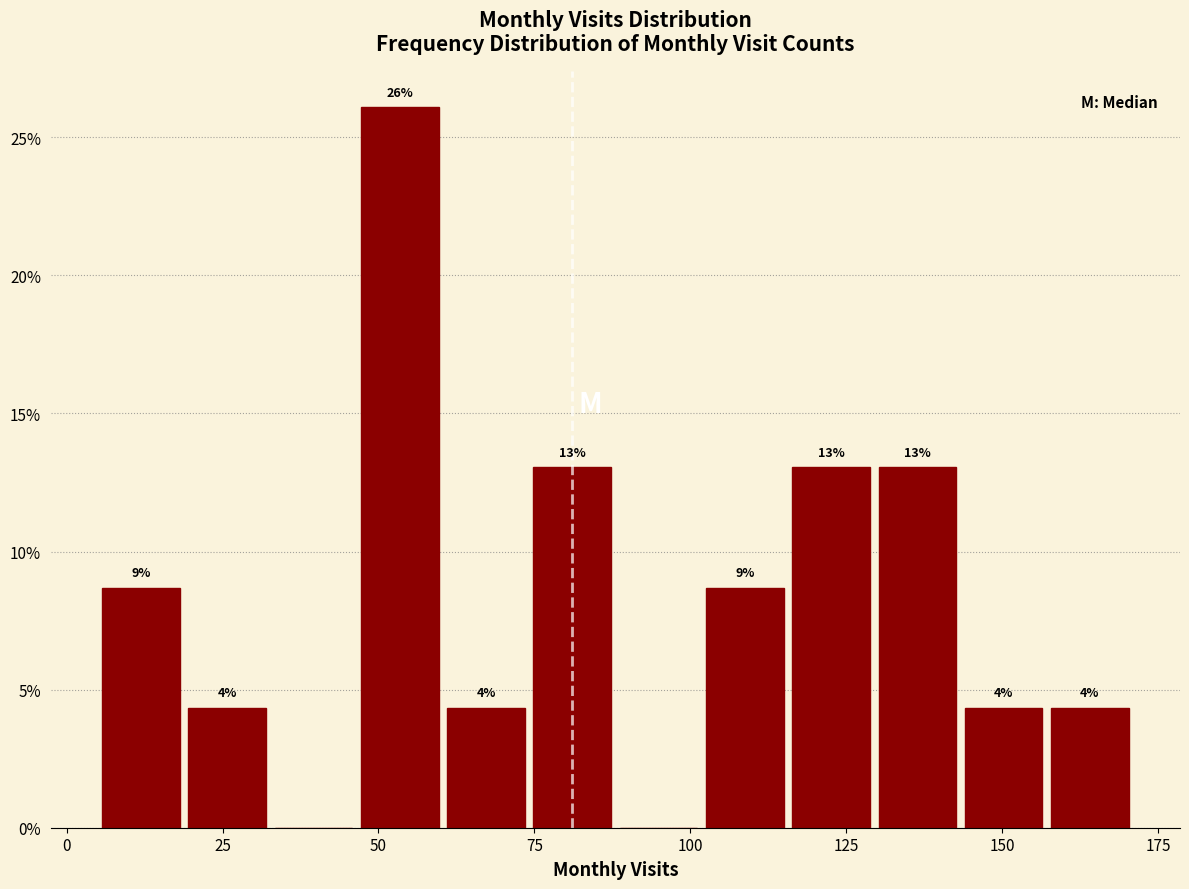

Around what value on the x-axis is the tallest bar? Give the approximate position of its centre, as read against the axis.

55